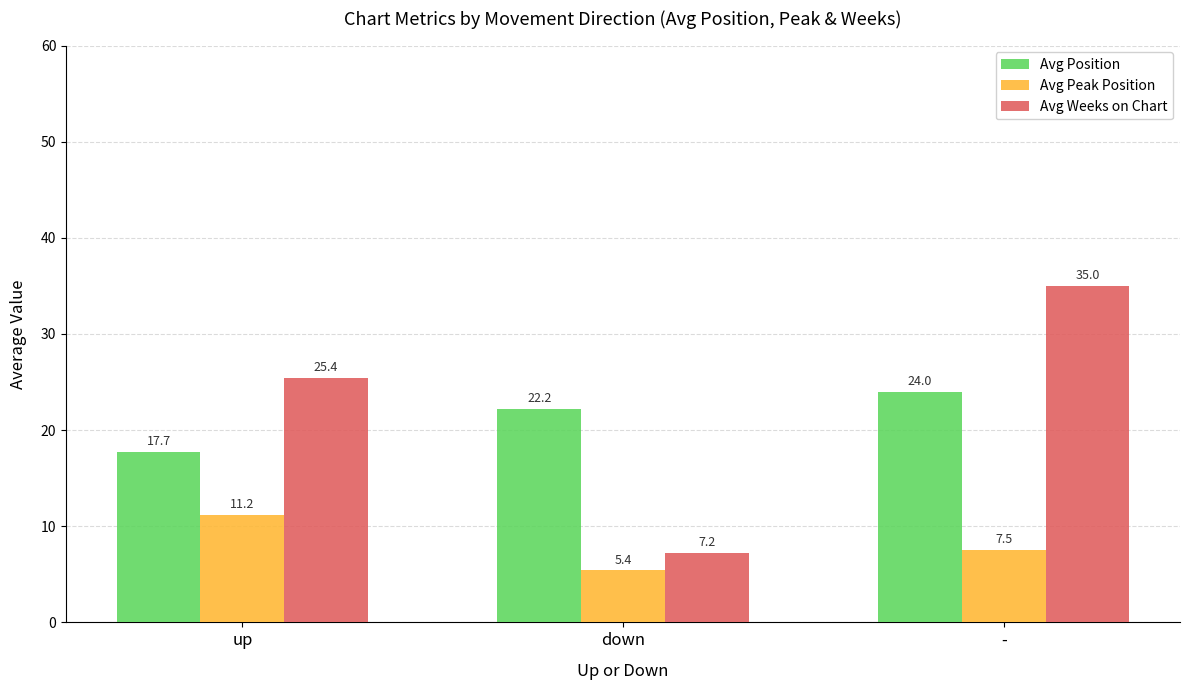

How many values in the Avg Weeks on Chart series are below 25?

1